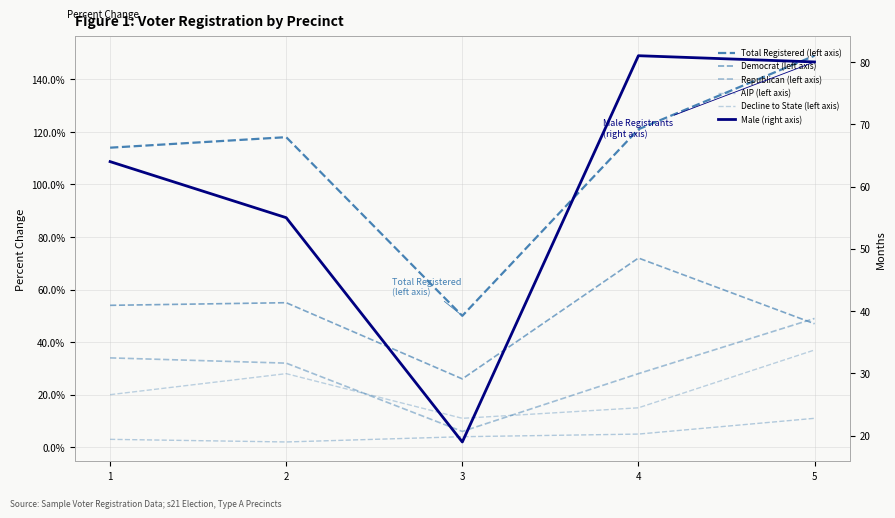

What is the difference between the highest and lowest values at 1?

111